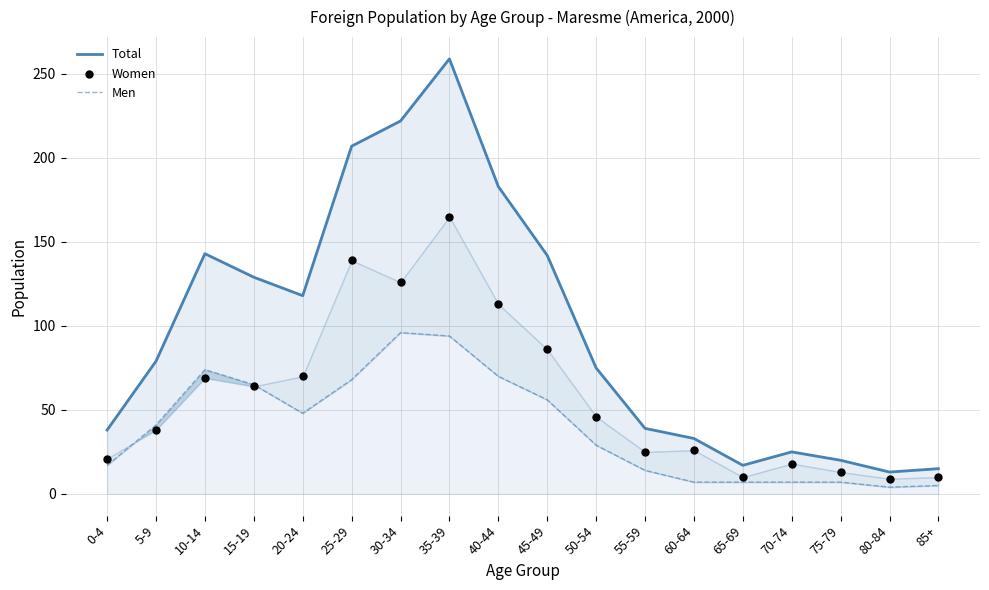

At which category is the sum across all series the highest?

35-39